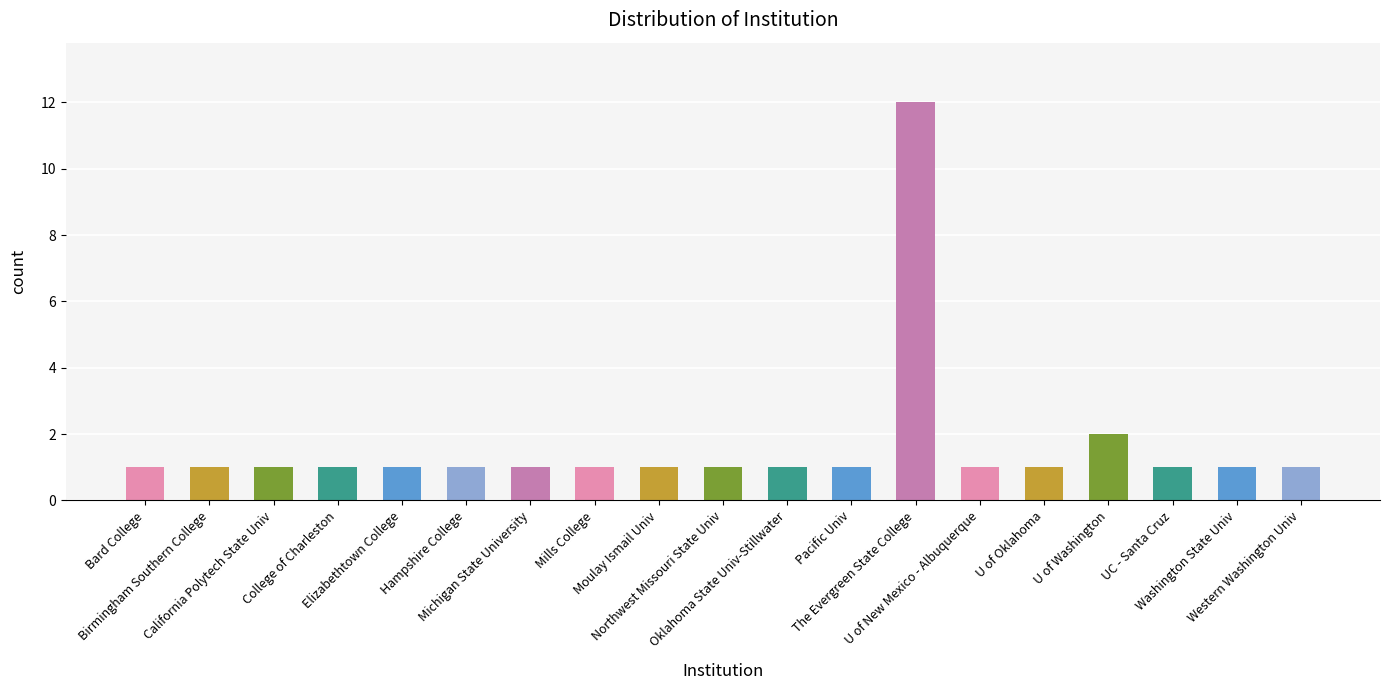

Reading left to right, transcribe all the data shown in this chart.

Bard College=1	Birmingham Southern College=1	California Polytech State Univ=1	College of Charleston=1	Elizabethtown College=1	Hampshire College=1	Michigan State University=1	Mills College=1	Moulay Ismail Univ=1	Northwest Missouri State Univ=1	Oklahoma State Univ-Stillwater=1	Pacific Univ=1	The Evergreen State College=12	U of New Mexico - Albuquerque=1	U of Oklahoma=1	U of Washington=2	UC - Santa Cruz=1	Washington State Univ=1	Western Washington Univ=1